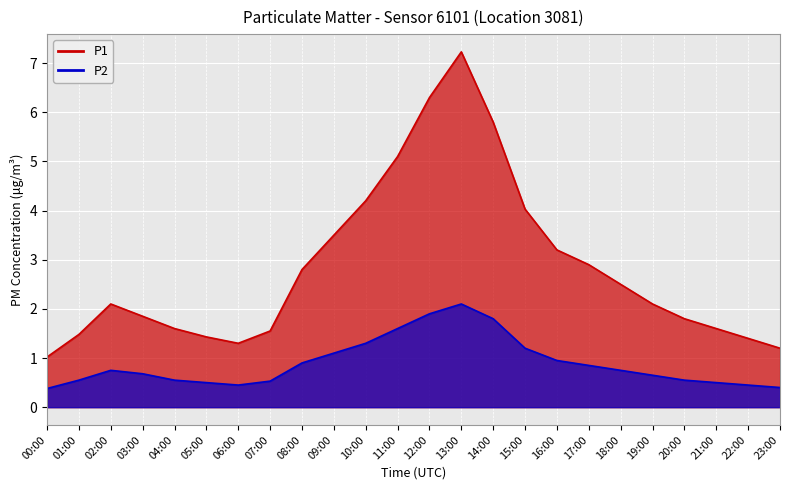

The value of P2 at 10:00 is 1.3. True or false?

True